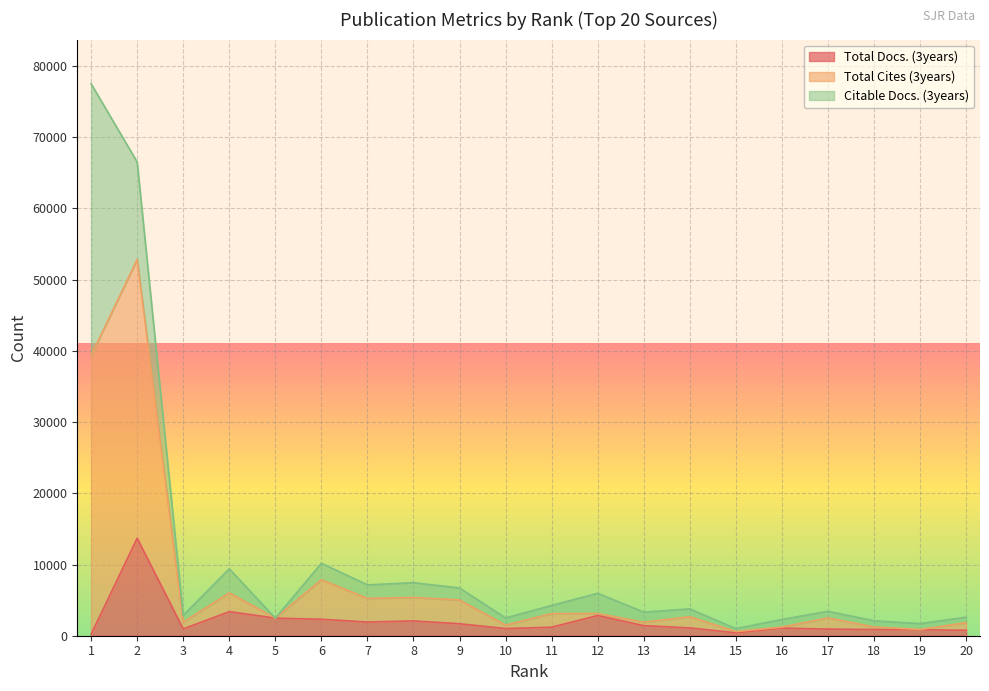

Which has a higher value, 4 or 19?

4